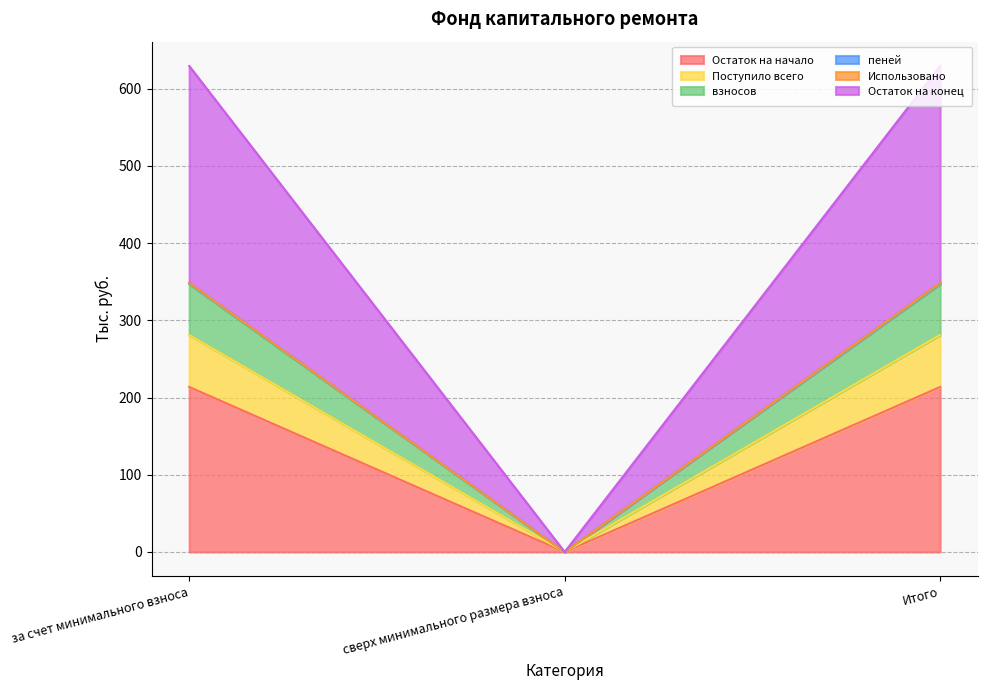

Does the chart display data point markers on the line(s)?

No